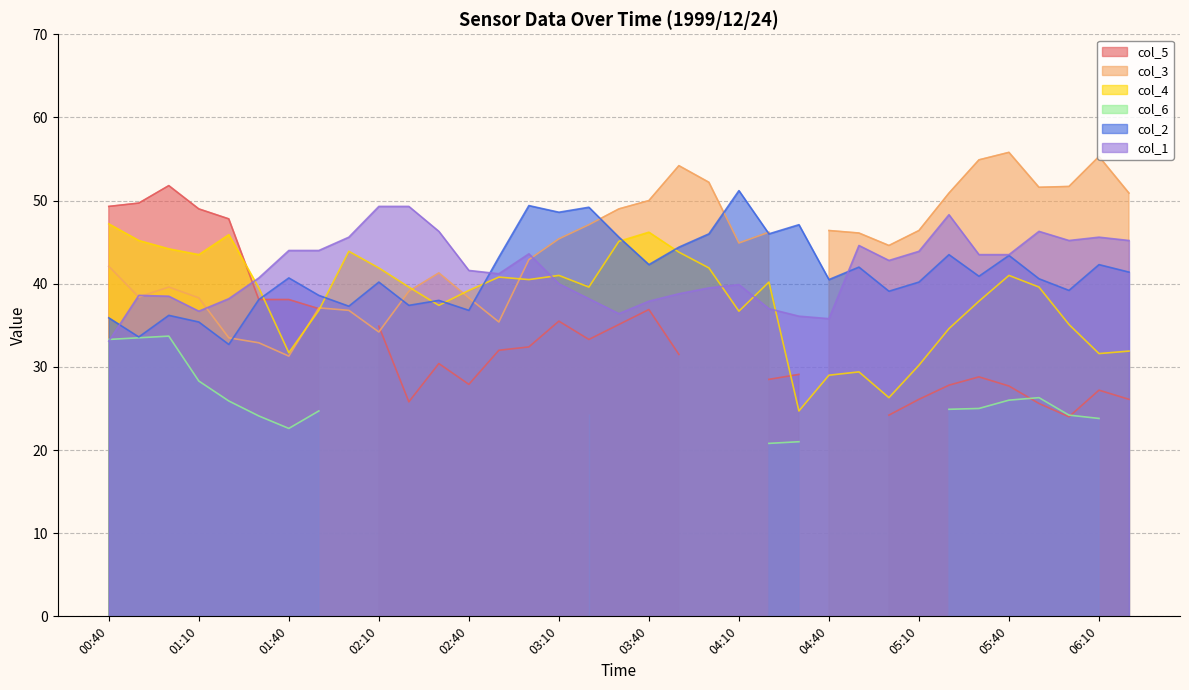

The value of col_2 at 00:40 is 55.2. True or false?

False